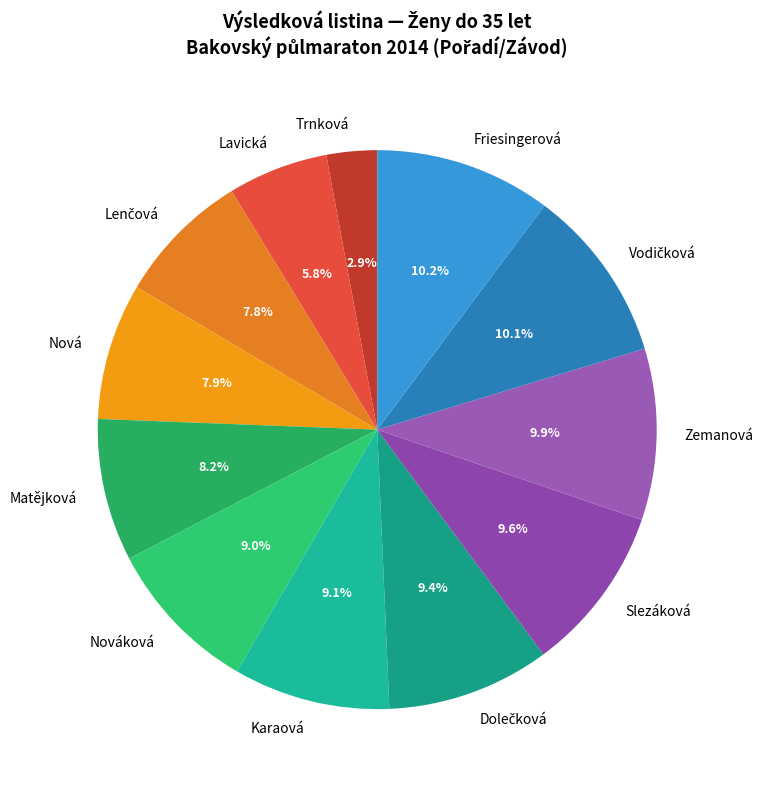

Does any single category account for the majority?

No